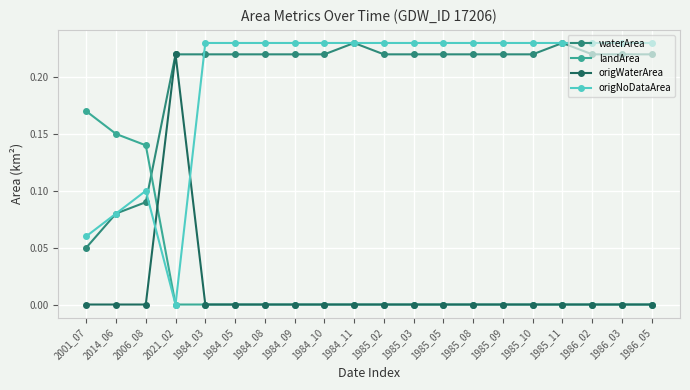

The landArea series shows -0.1 at 1986_02. True or false?

False